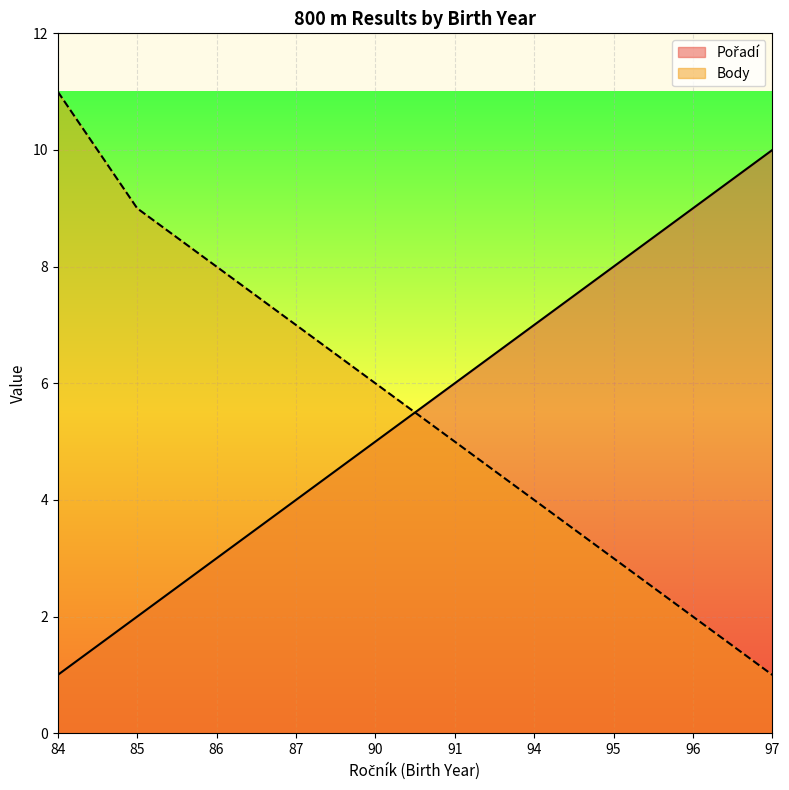

Reading left to right, transcribe all the data shown in this chart.

Pořadí: 84=1	85=2	86=3	87=4	90=5	91=6	94=7	95=8	96=9	97=10
Body: 84=11	85=9	86=8	87=7	90=6	91=5	94=4	95=3	96=2	97=1